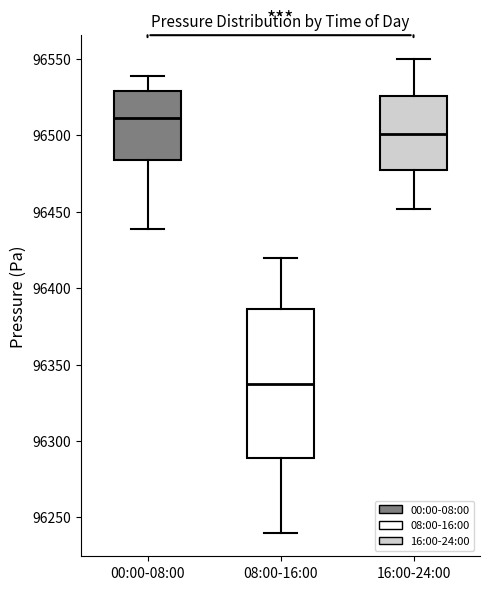

Reading left to right, read every box against the y-axis: the position of its median line, the range the box covers, and the ends of its whiskers. The values are not printed on the chart, so give them approximately, as read against the axis.

00:00-08:00: median 96510, box 96485 to 96530, whiskers 96440 to 96540
08:00-16:00: median 96340, box 96290 to 96385, whiskers 96240 to 96420
16:00-24:00: median 96500, box 96475 to 96525, whiskers 96450 to 96550